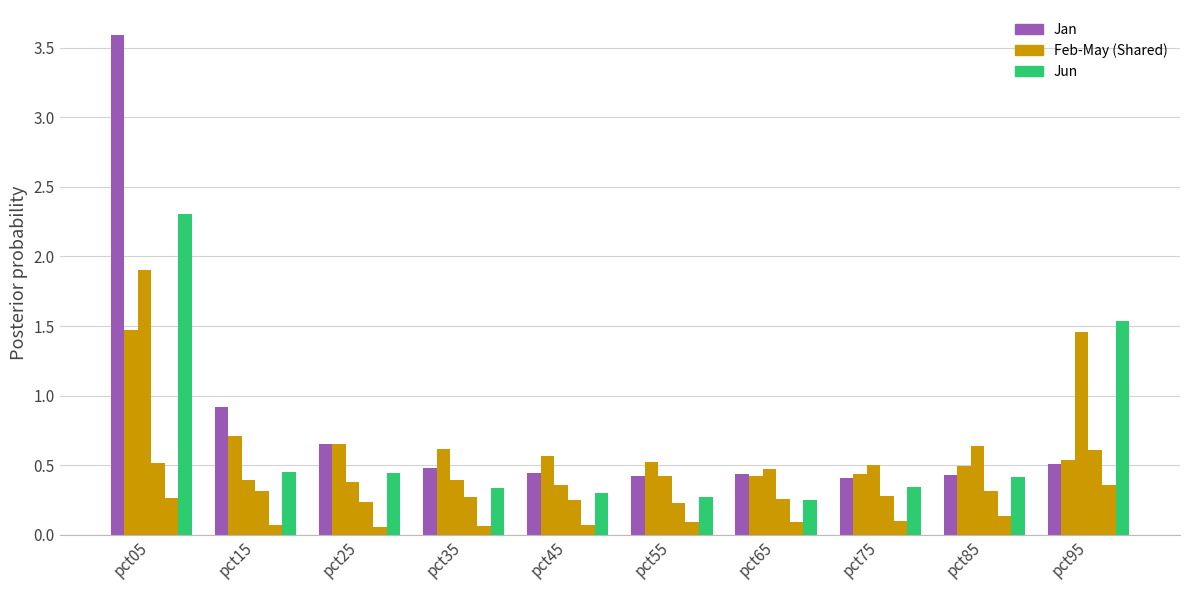

How many bars are there in each group?

6